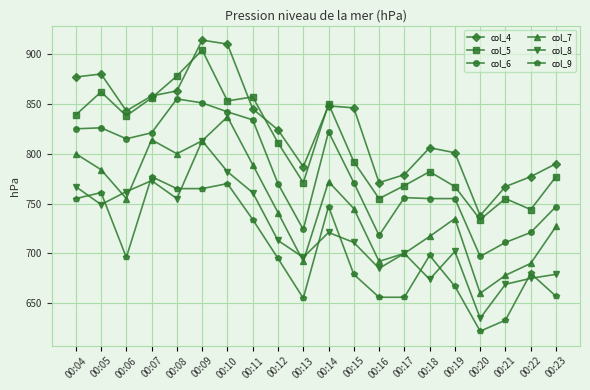

How many categories are shown in the chart?

20